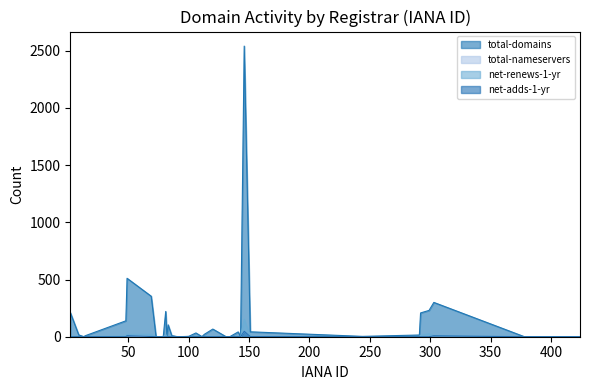

Rank the series at 15 from lowest to highest value.

total-nameservers, net-renews-1-yr, net-adds-1-yr, total-domains